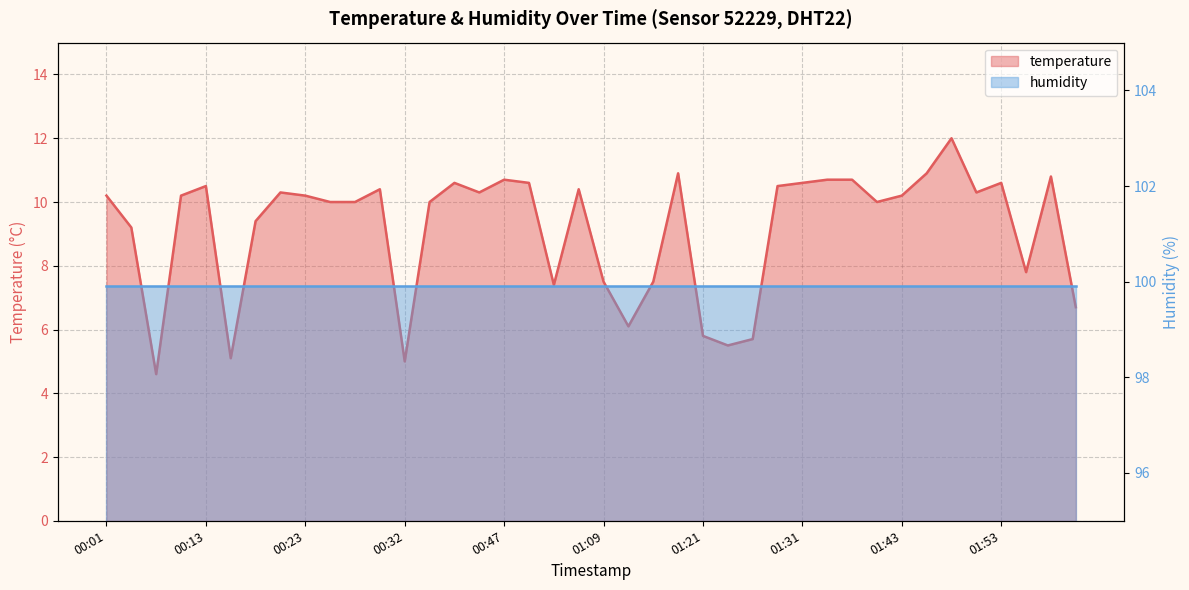

What is the maximum value shown in the chart?

12.0